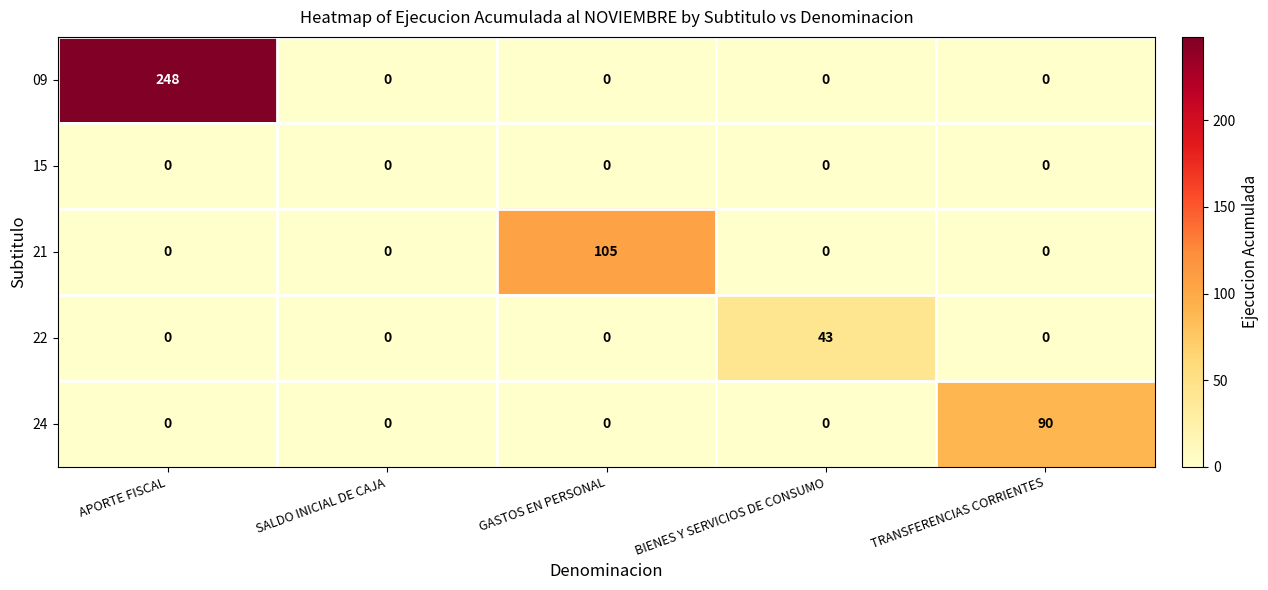

Reading left to right, what are all the values shown in this chart?

09: 248	0	0	0	0
15: 0	0	0	0	0
21: 0	0	105	0	0
22: 0	0	0	43	0
24: 0	0	0	0	90